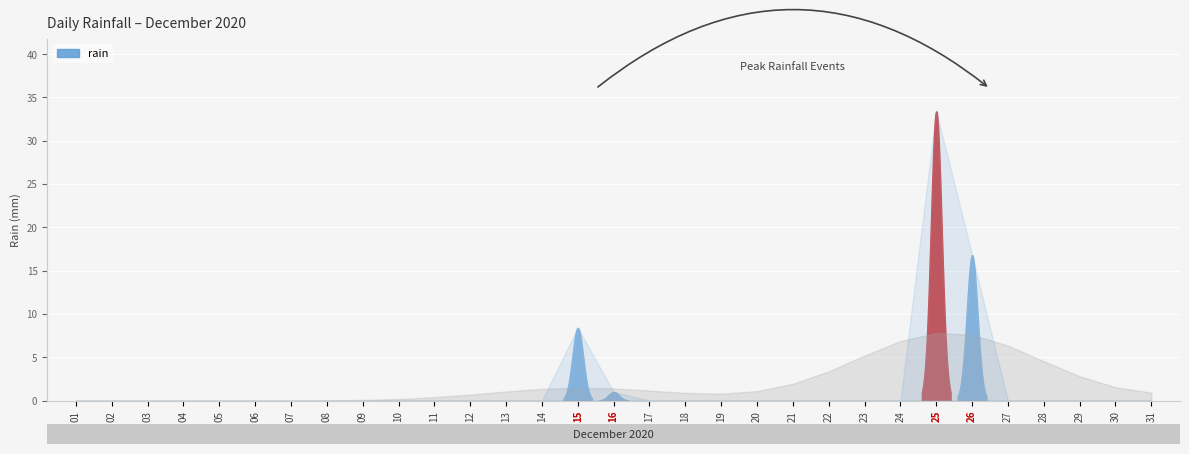

How many lines are shown in the chart?

1